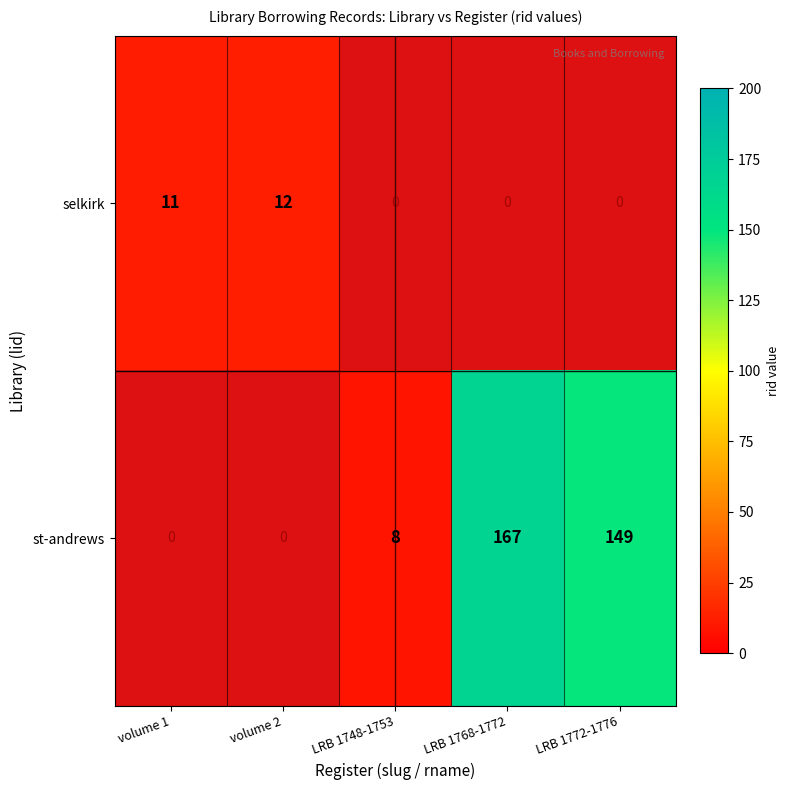

The st-andrews series shows 2 at LRB 1748-1753. True or false?

False